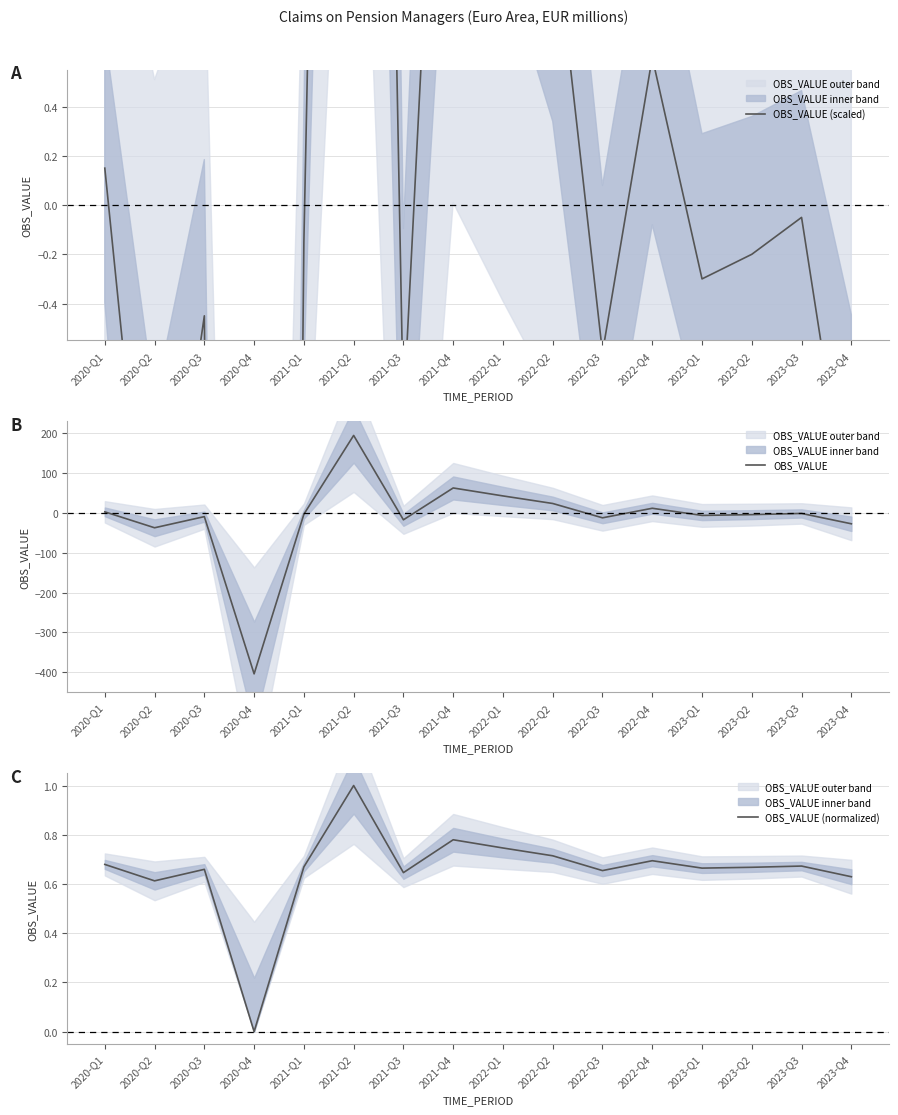

Where is OBS_VALUE nearest to the value -104?

2020-Q2